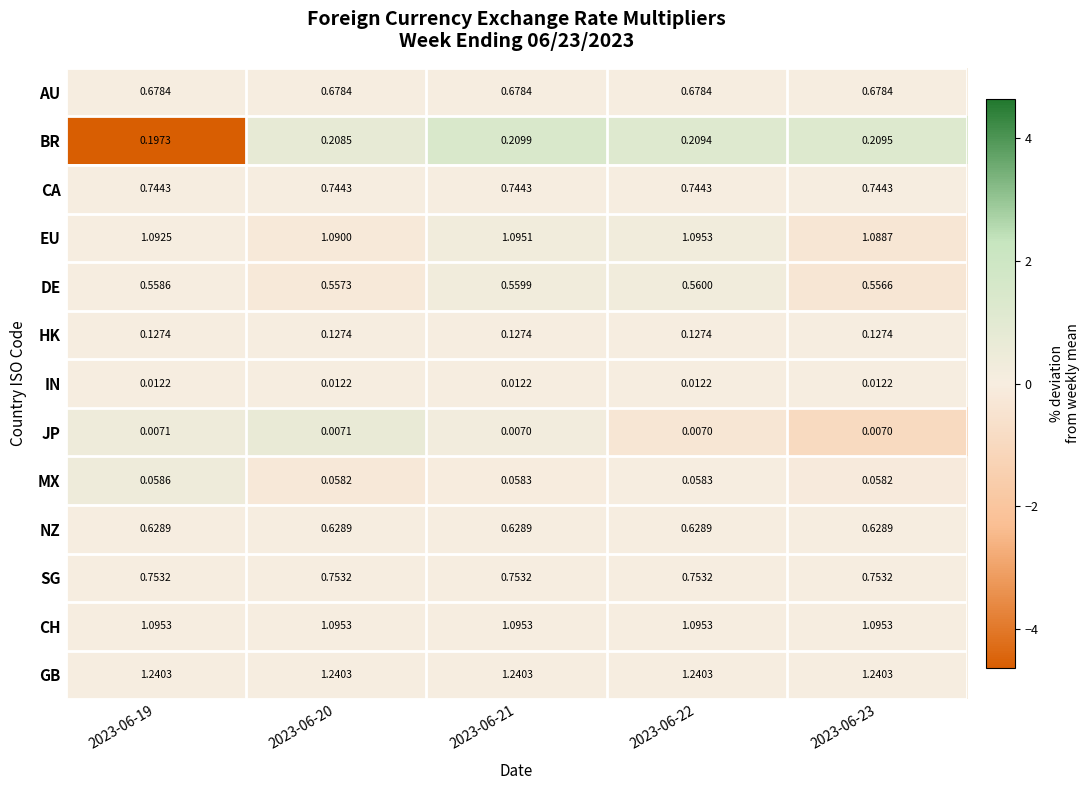

Rank the series at 2023-06-23 from lowest to highest value.

JP, IN, MX, HK, BR, DE, NZ, AU, CA, SG, EU, CH, GB